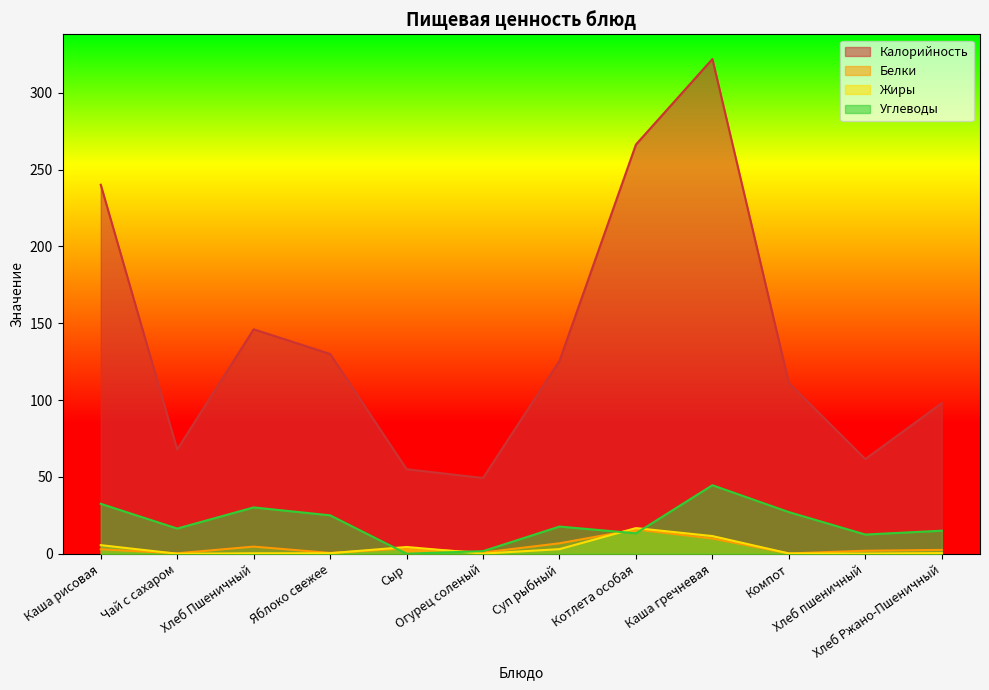

List the series in order of their peak value, highest first.

Калорийность, Углеводы, Жиры, Белки